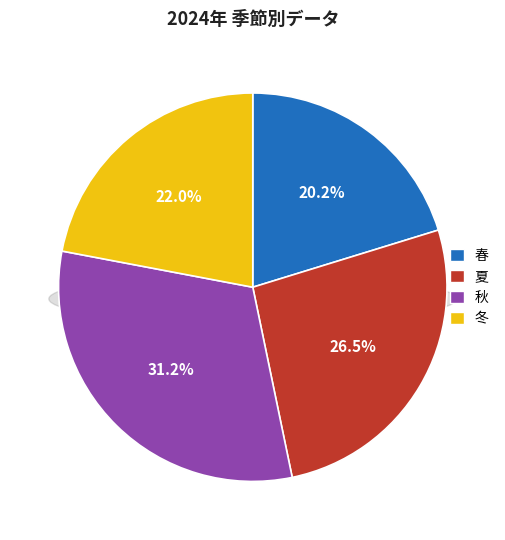

Does 冬 represent more than half of the total?

No